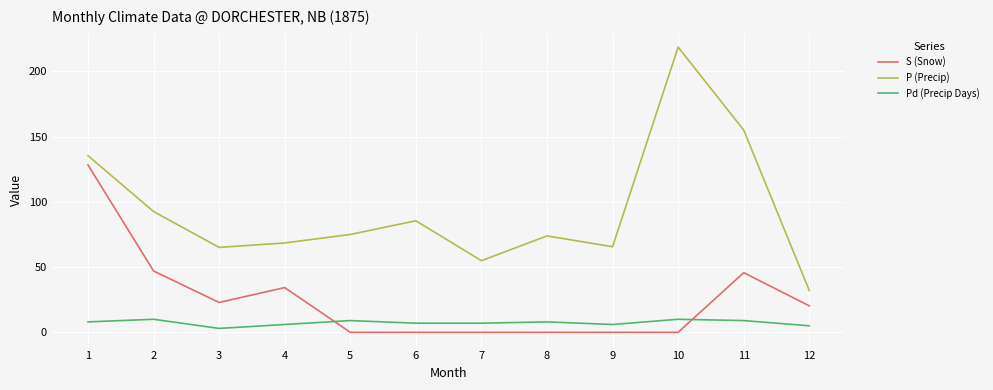

What is the difference between the highest and lowest values at 11?

146.0